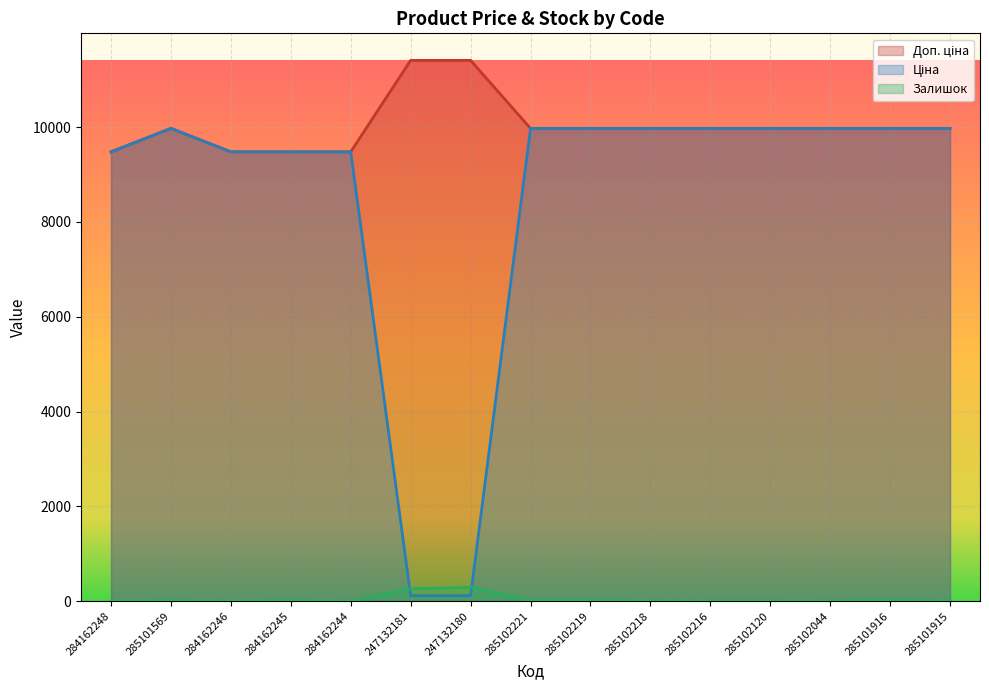

True or false: Залишок has more than 2 points higher than both neighbors.

True